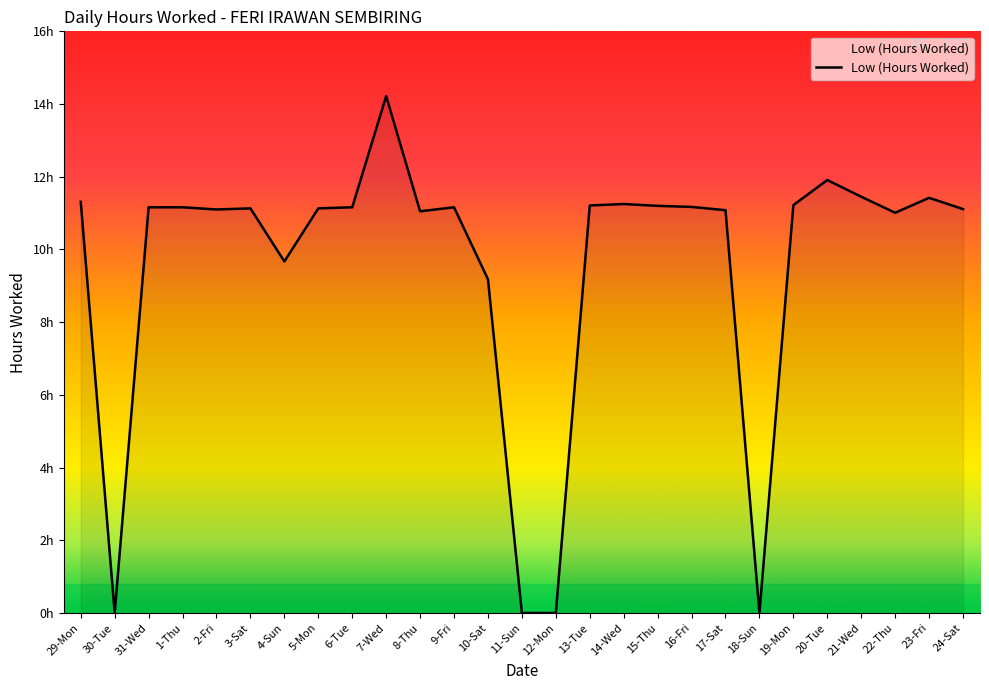

What is the greatest value displayed?

14.2